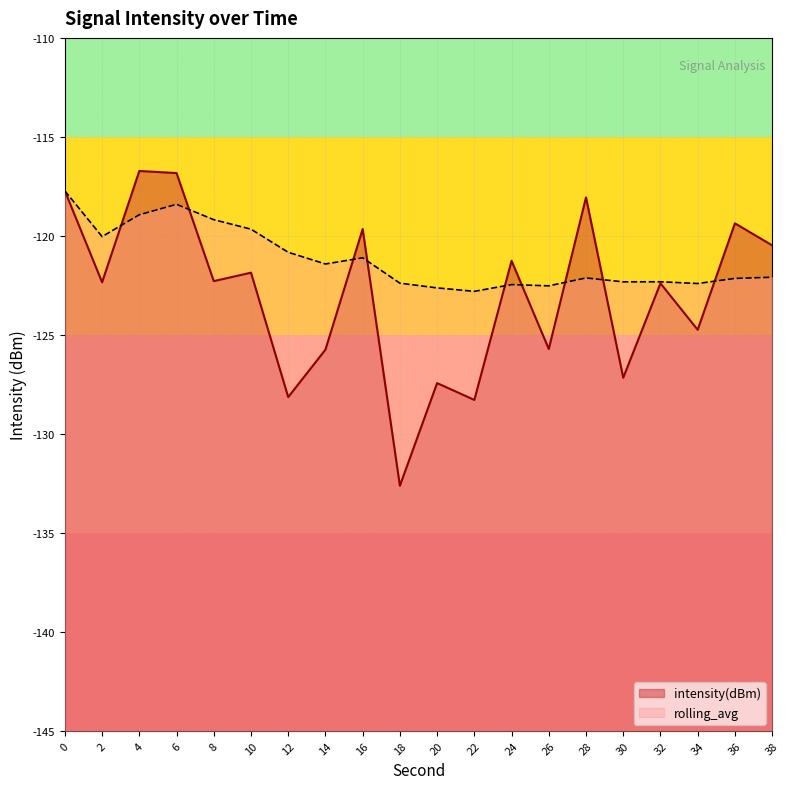

List the series in order of their peak value, lowest first.

rolling_avg, intensity(dBm)